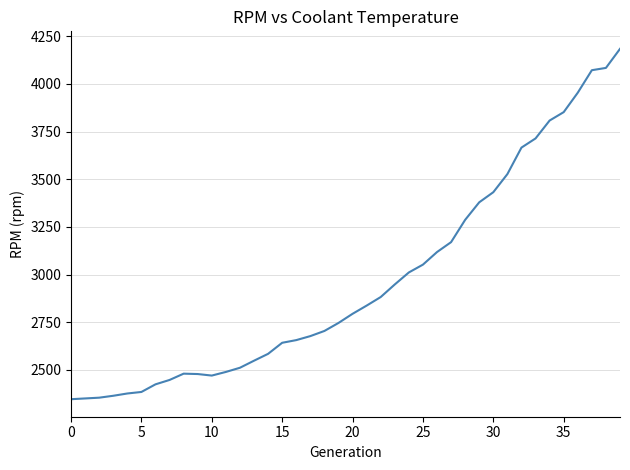

What is the difference between the maximum and minimum values?

1838